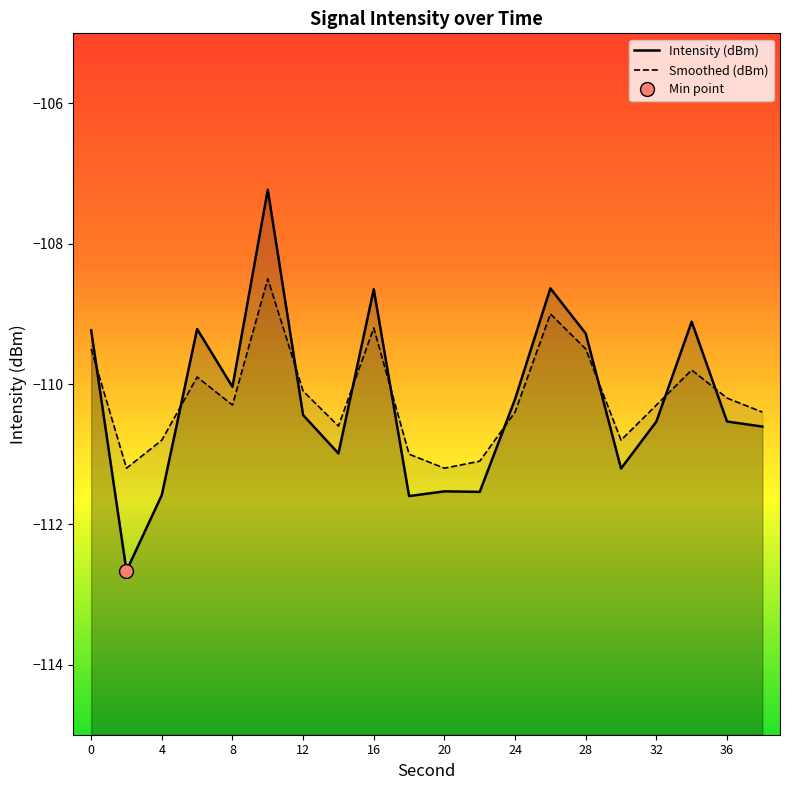

At 8, list the series in order from largest to smallest.

Intensity (dBm), Smoothed (dBm)